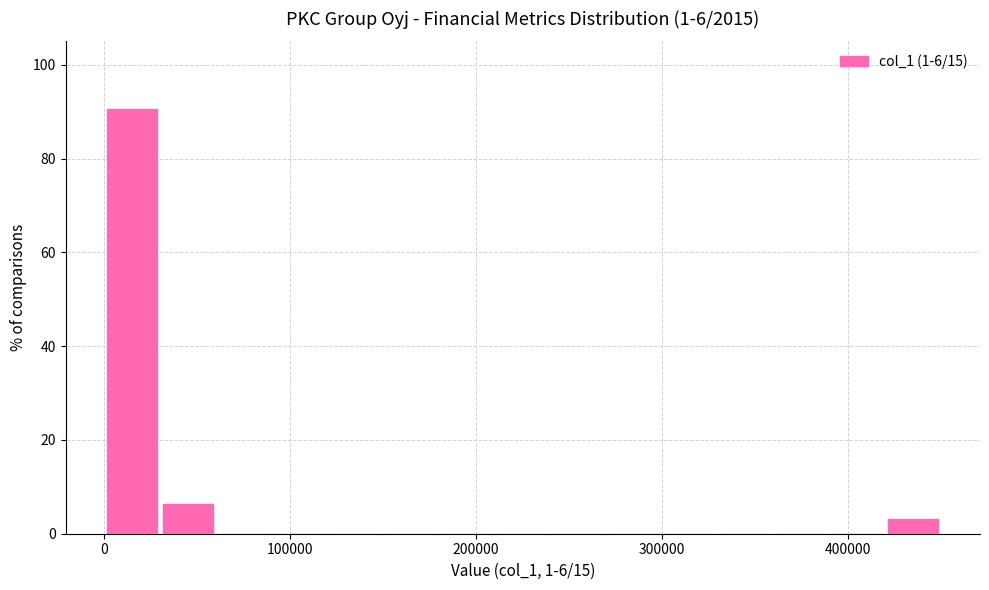

Read against the x-axis, roughly where is the centre of the tallest bar?

20000